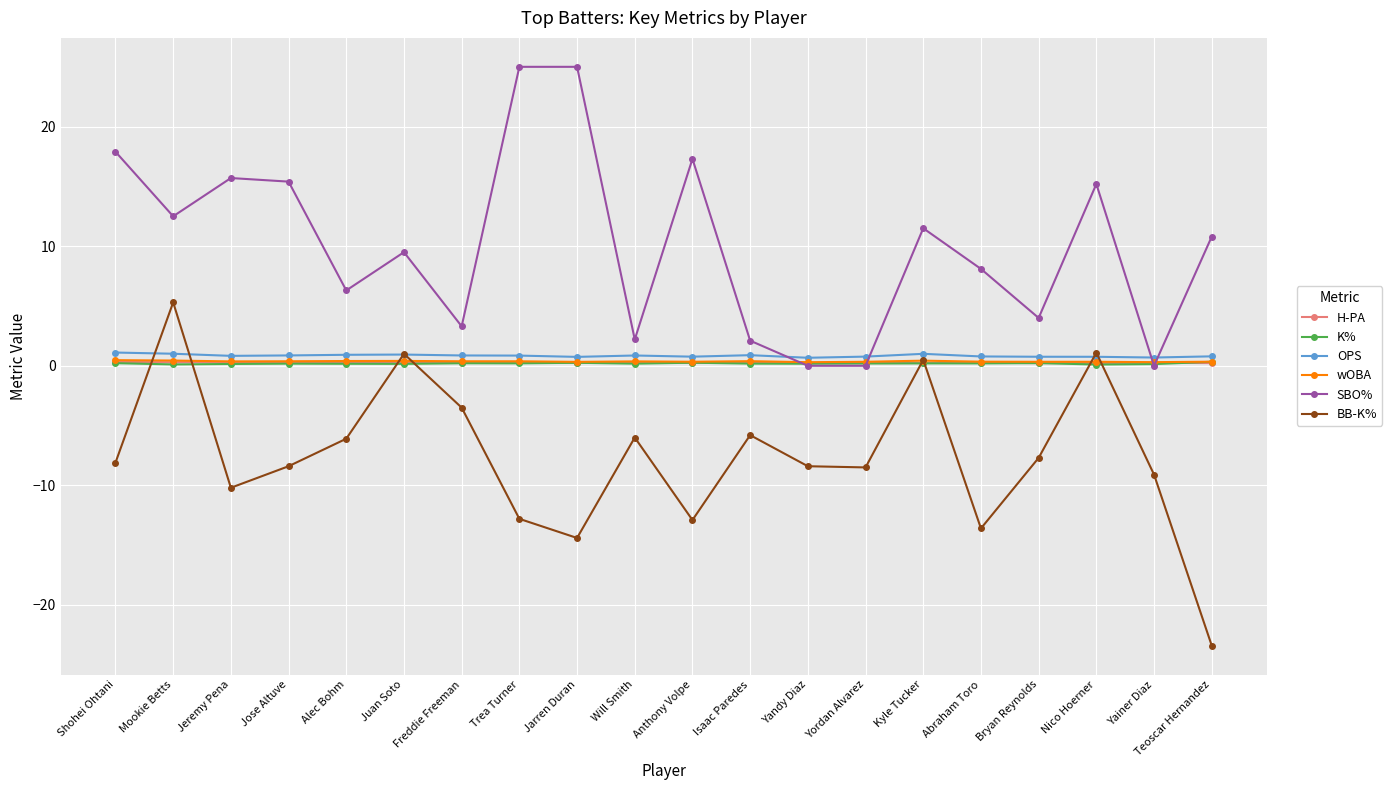

Is the value of OPS at Kyle Tucker greater than the value of SBO% at Juan Soto?

No